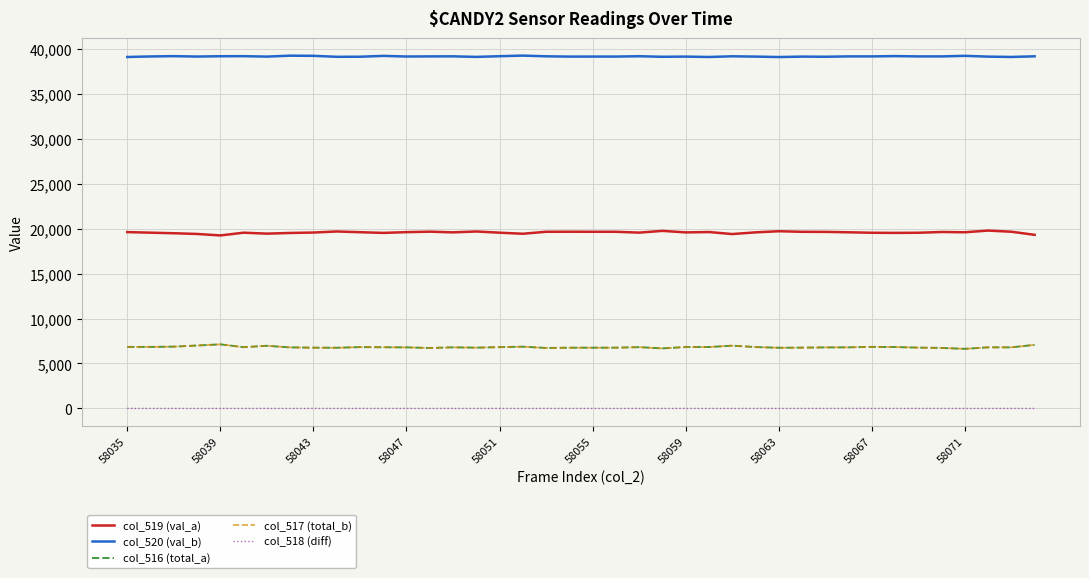

True or false: col_518 (diff) and col_520 (val_b) intersect in this chart.

False